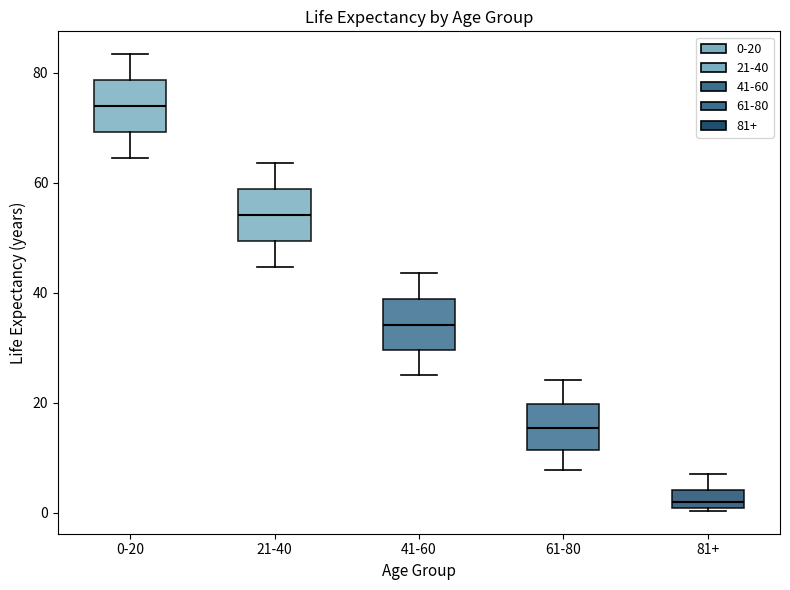

Which box has the highest median line?

0-20